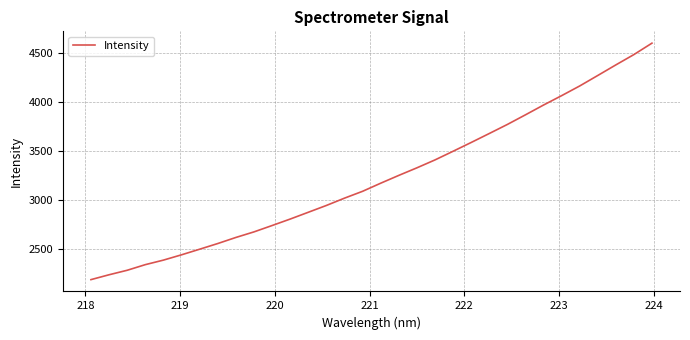

What is the maximum value shown in the chart?

4596.1